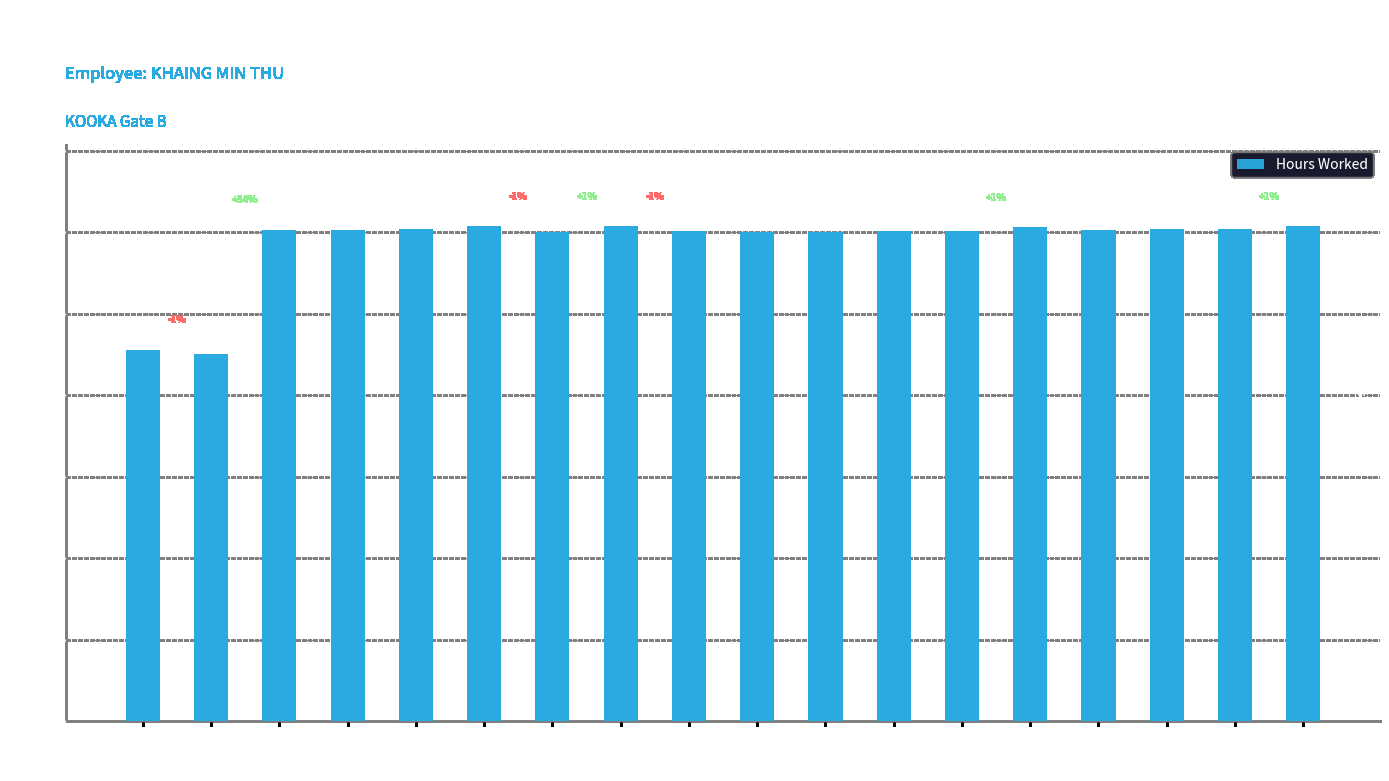

How many categories are shown in the chart?

18